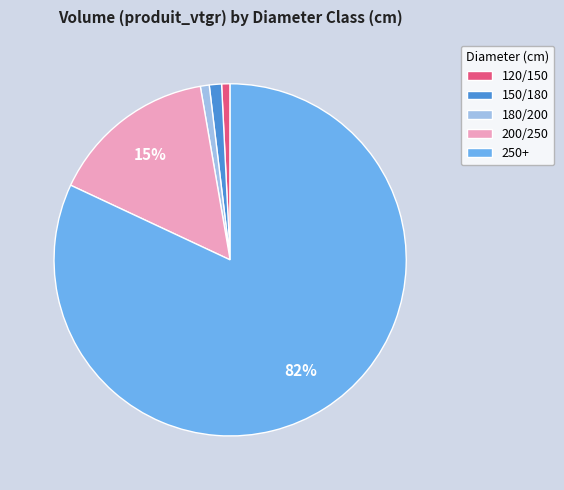

Does 200/250 represent more than half of the total?

No